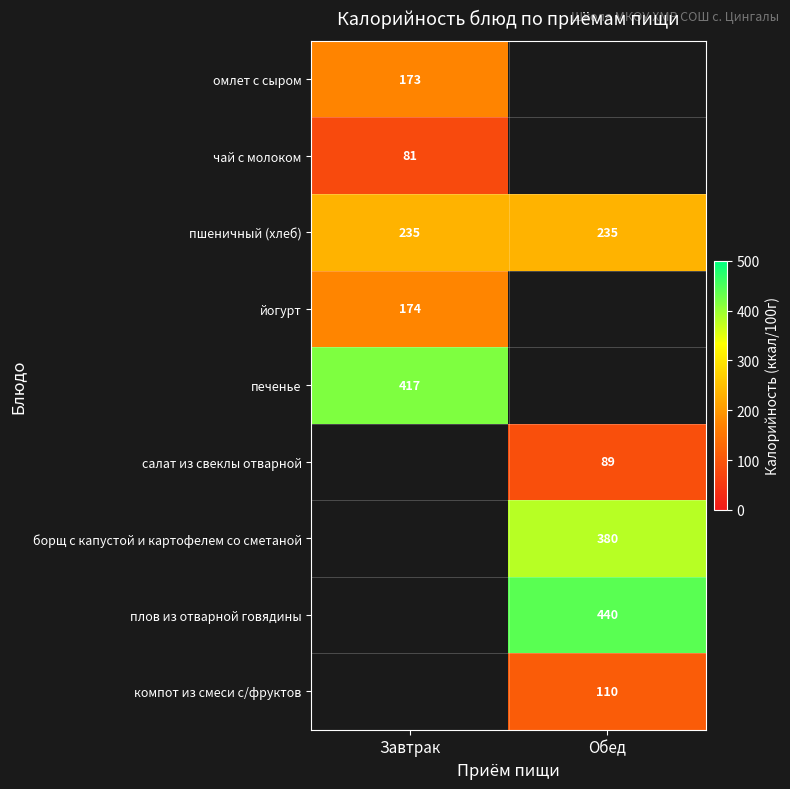

What is the greatest value displayed?

440.0